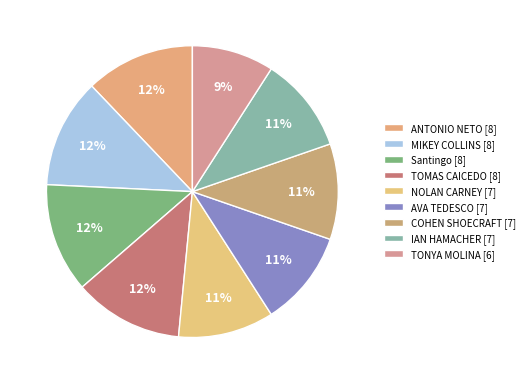

How many slices are in this pie chart?

9